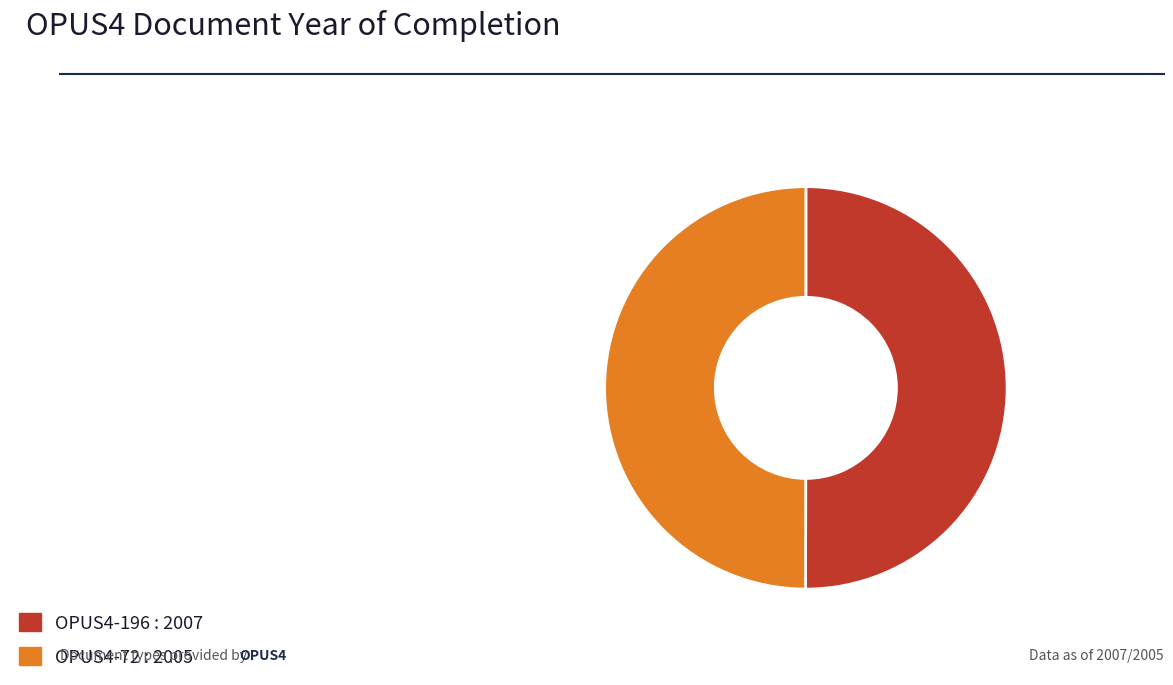

True or false: OPUS4-196 : 2007 accounts for 50% of the total.

True